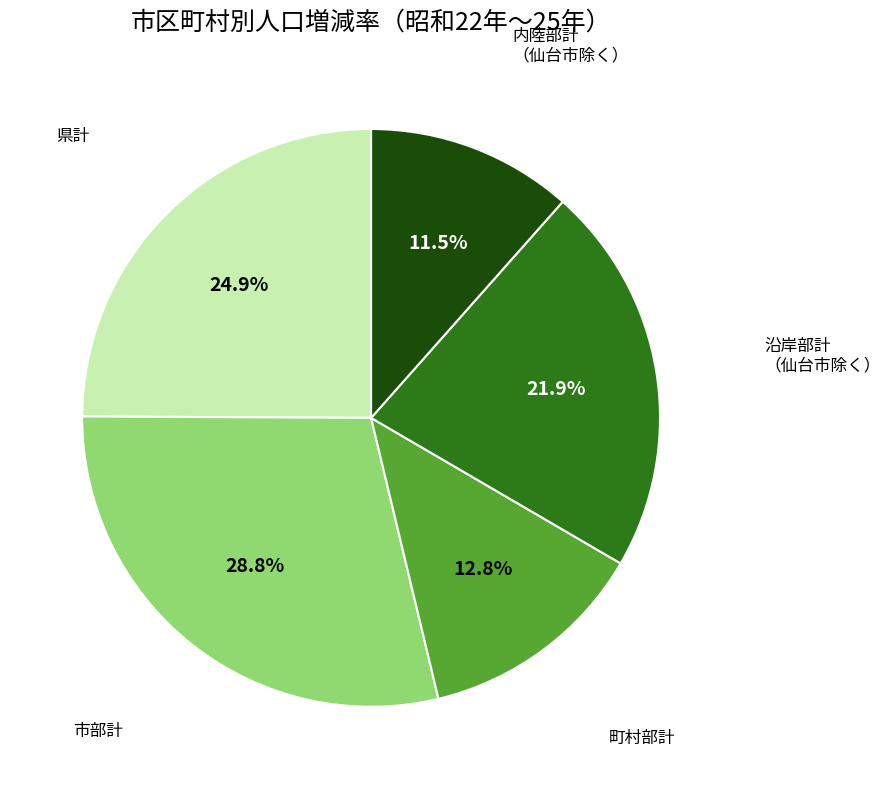

Does any single category account for the majority?

No